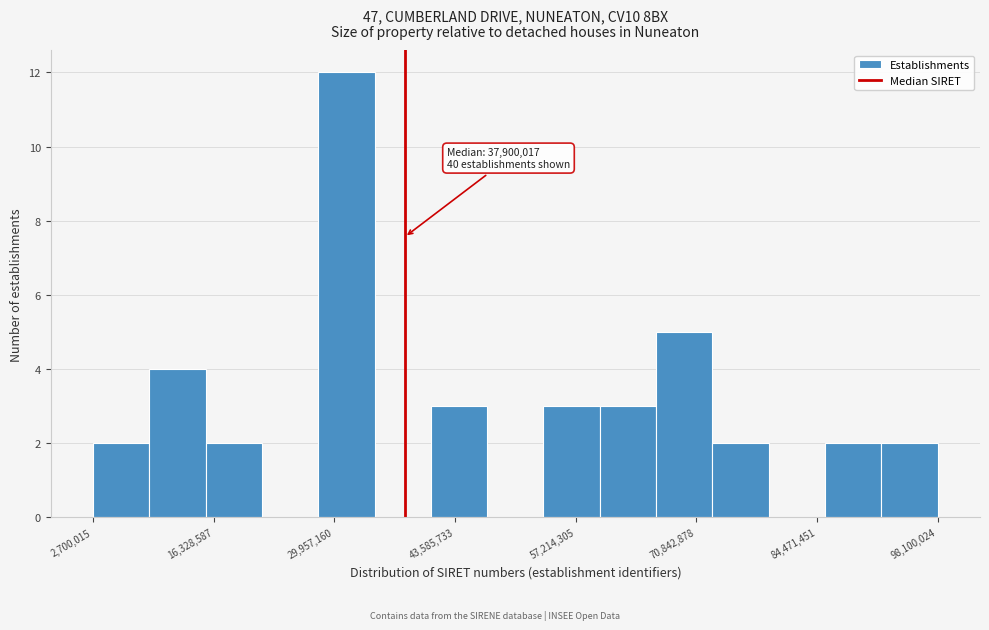

Read against the x-axis, roughly where is the centre of the tallest bar?

32000000